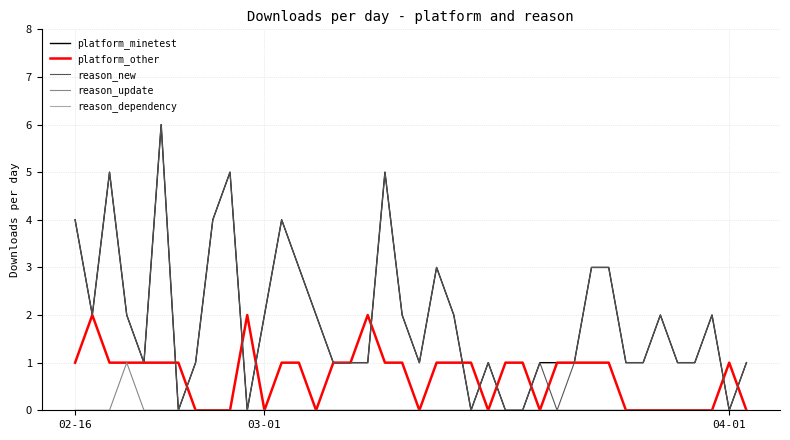

What is the maximum value shown in the chart?

6